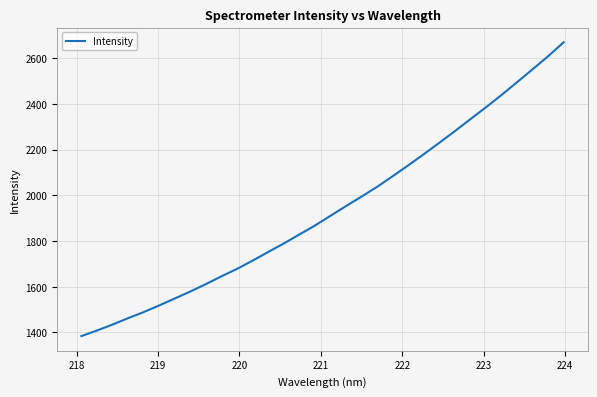

What is the difference between the maximum and minimum values?

1285.5